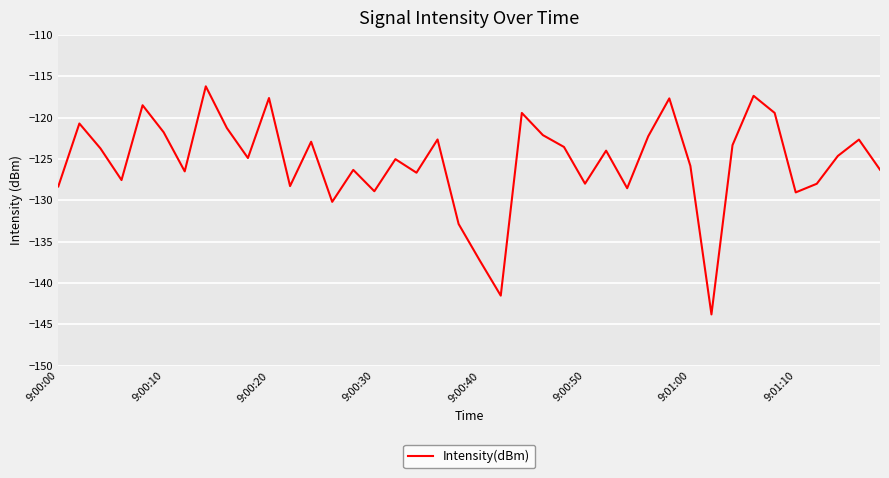

What is the difference between the maximum and minimum values?

27.6